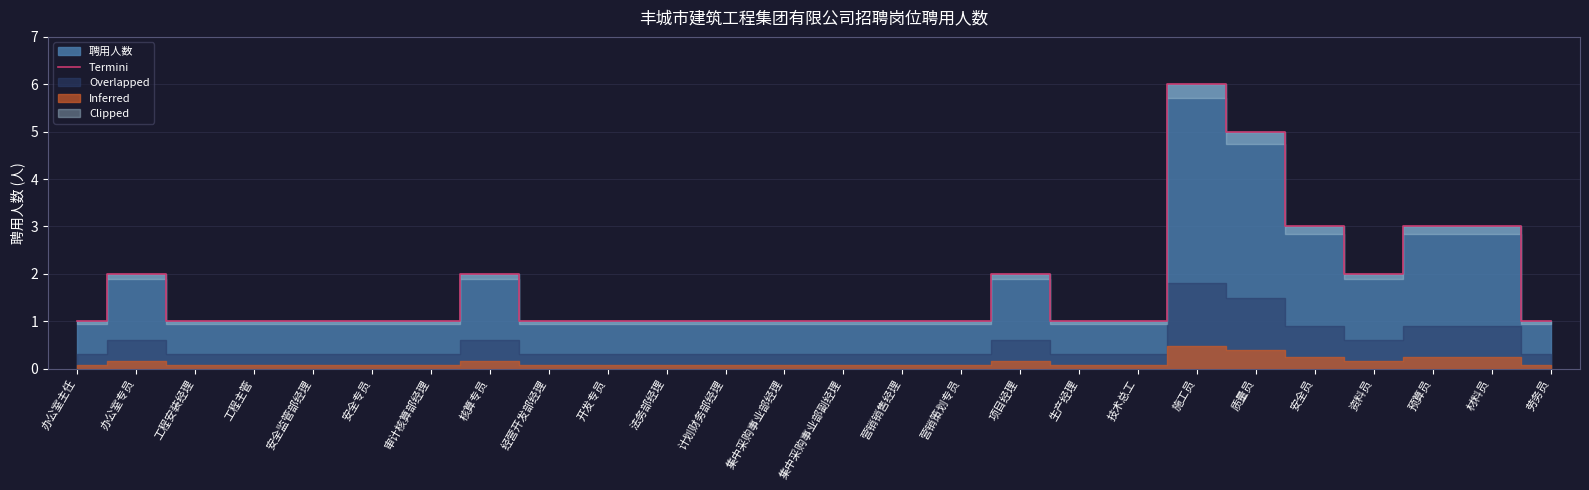

What is the difference between the values at 营销销售经理 and 材料员?

2